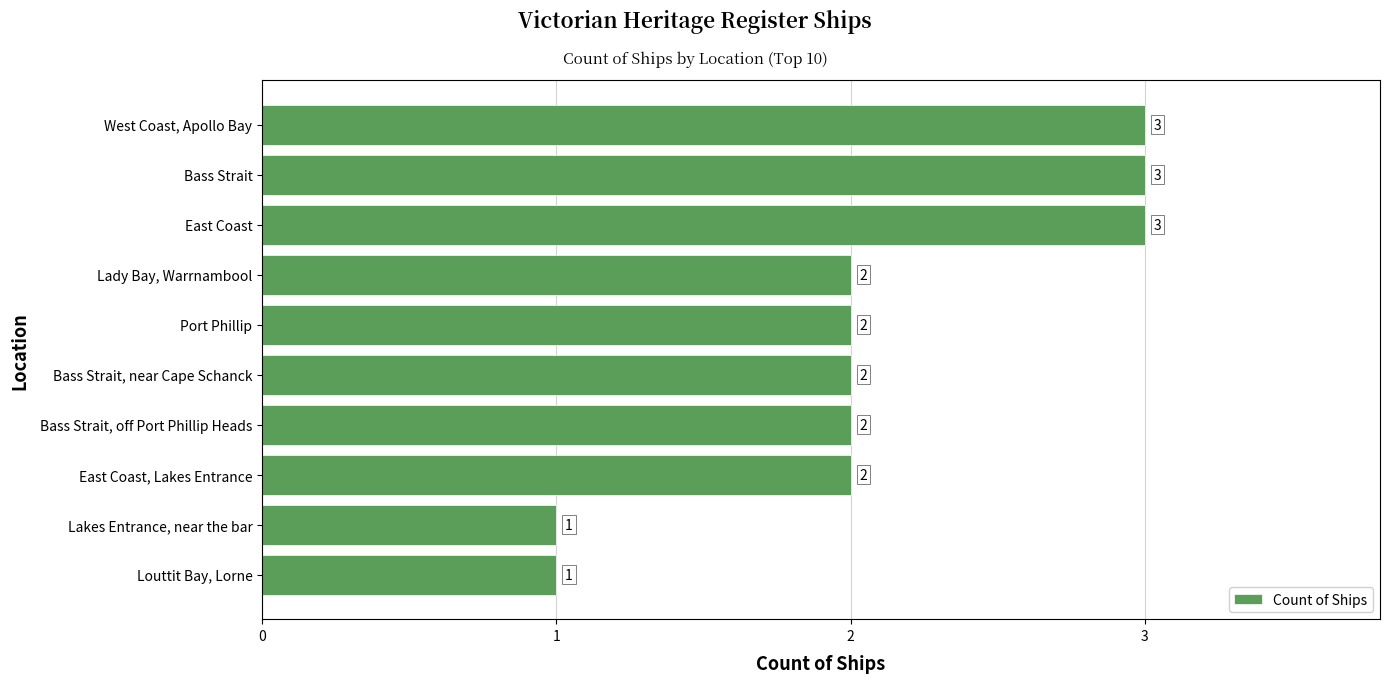

How many bars are there in total?

10